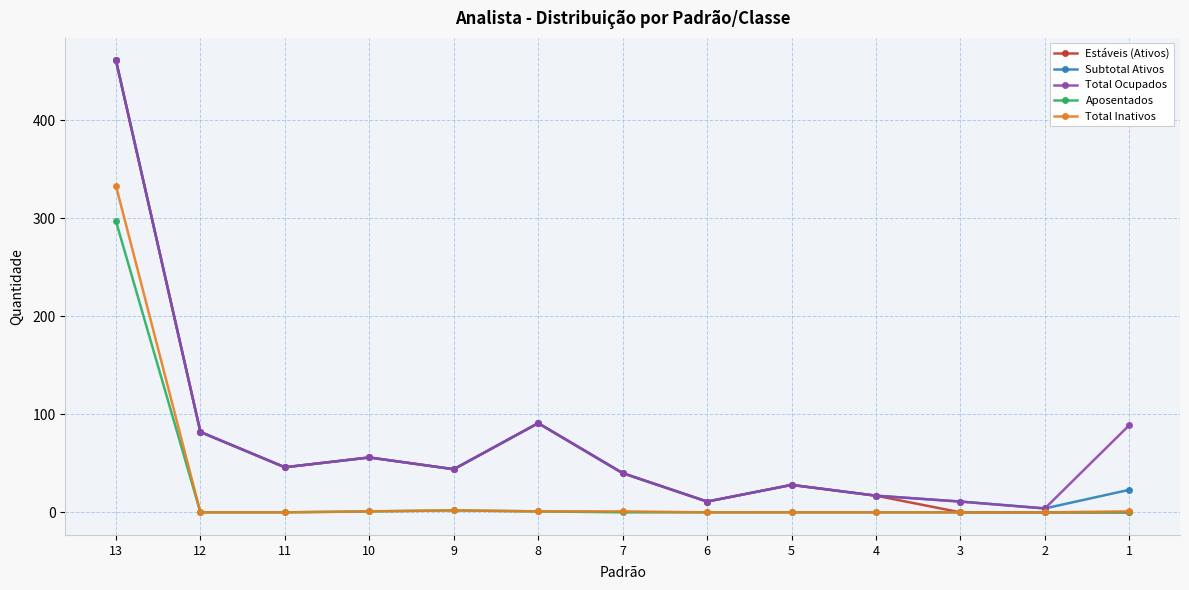

How many data points does each series have?

13